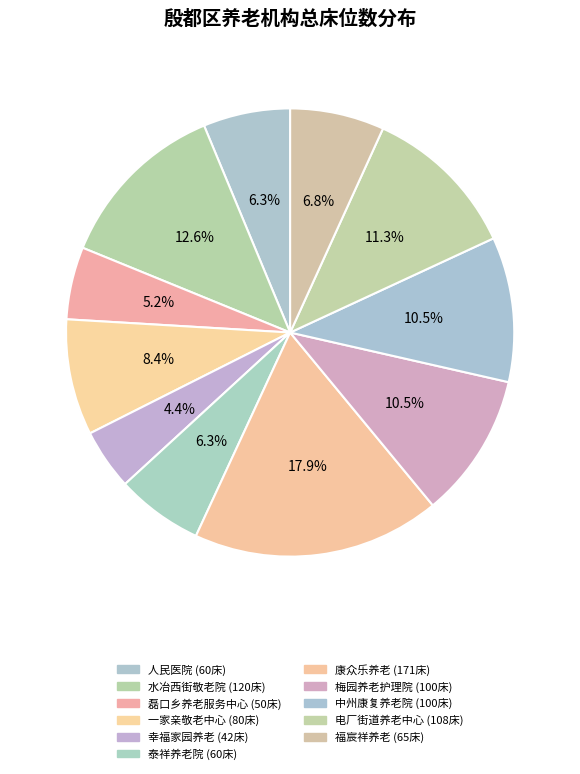

Count the number of slices in the pie.

11